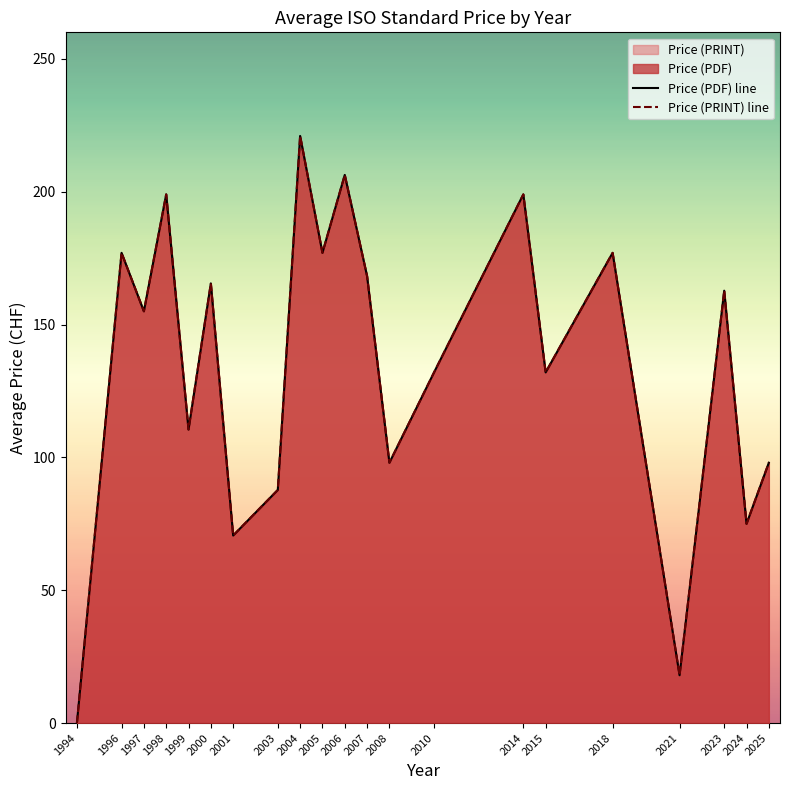

At how many categories does at least one series exceed 99?

14